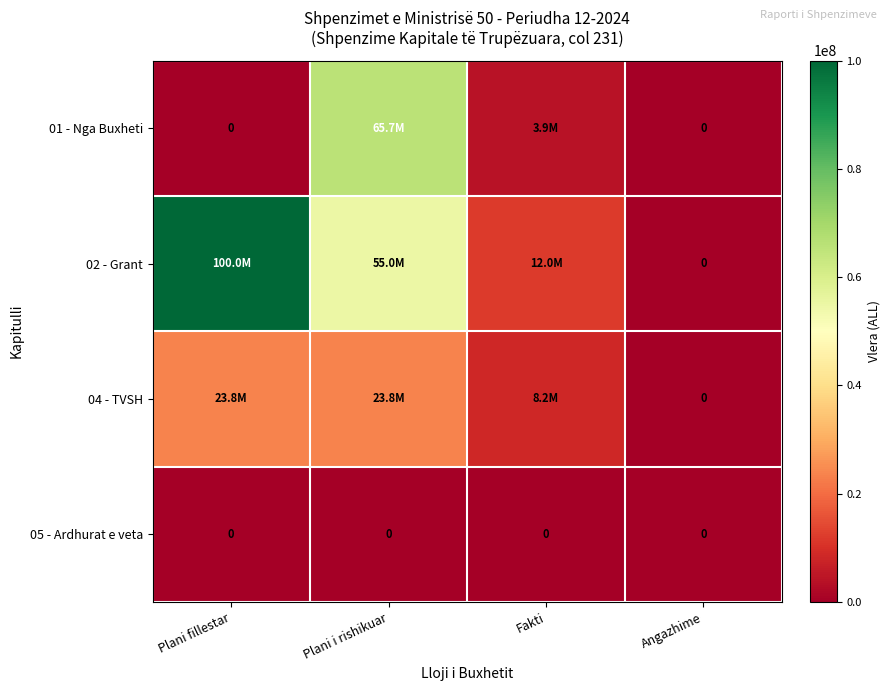

What is the difference between the maximum and second lowest values in the 04 - TVSH series?

15596496